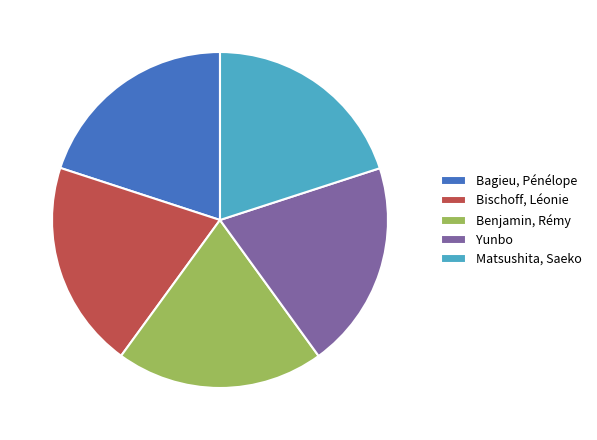

Is there a majority slice in this chart?

No